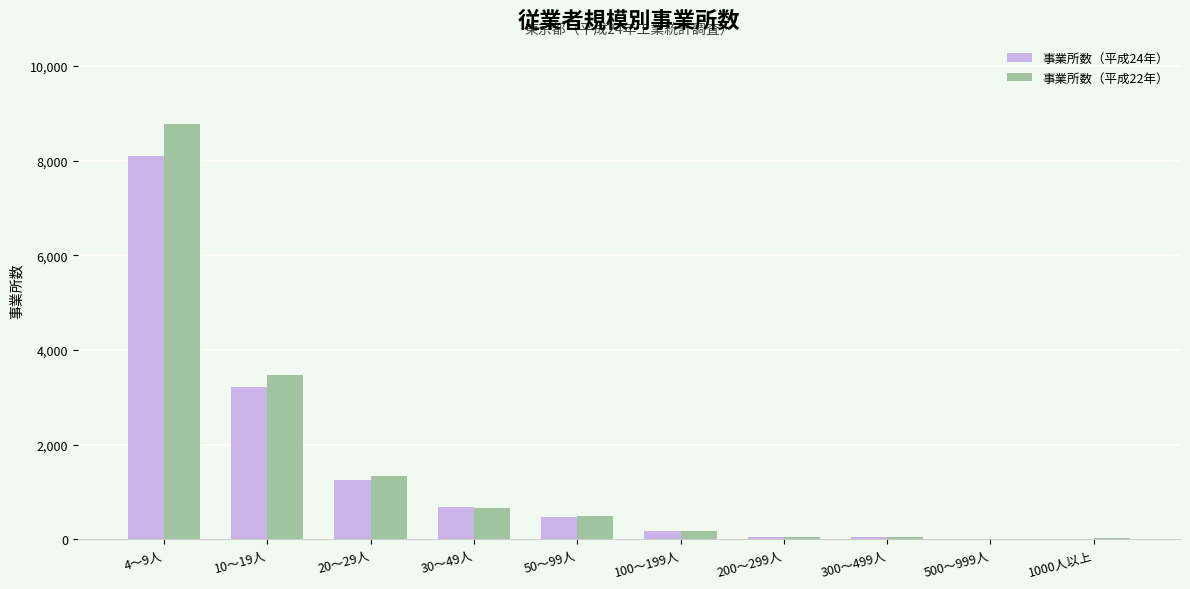

What is the highest value of the 事業所数（平成24年） series?

8096